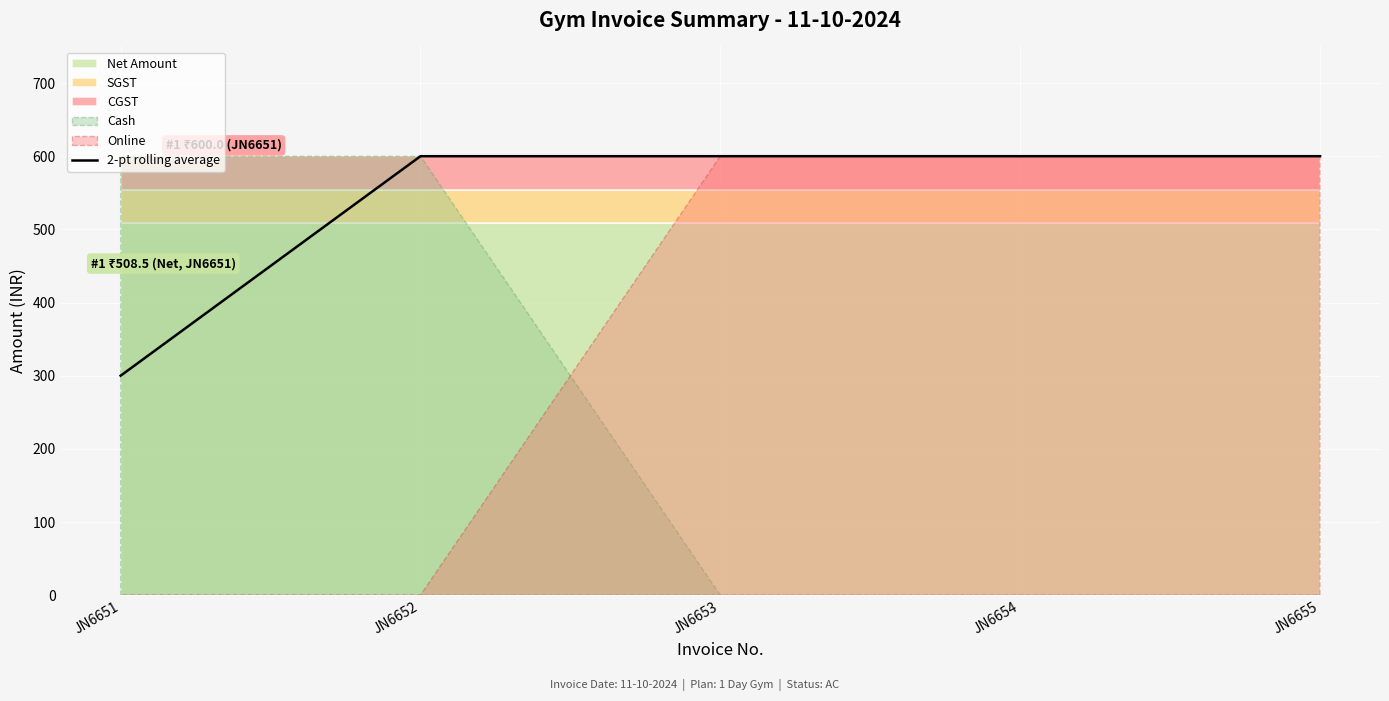

Which category has the lowest value across all series?

JN6651